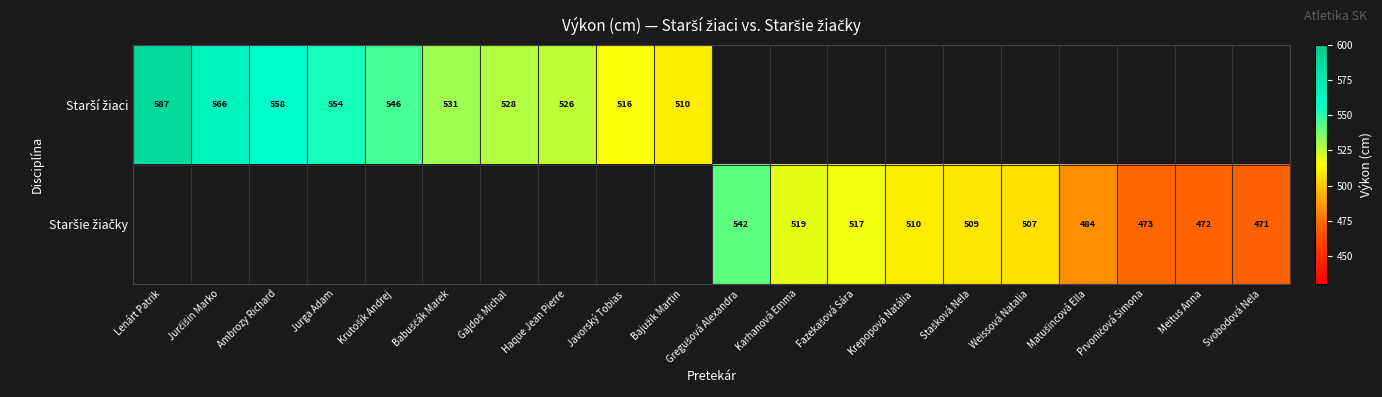

Count the number of data series in this chart.

2